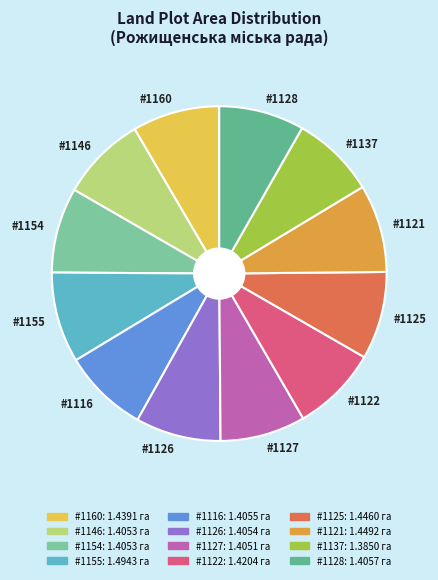

Does any single category account for the majority?

No